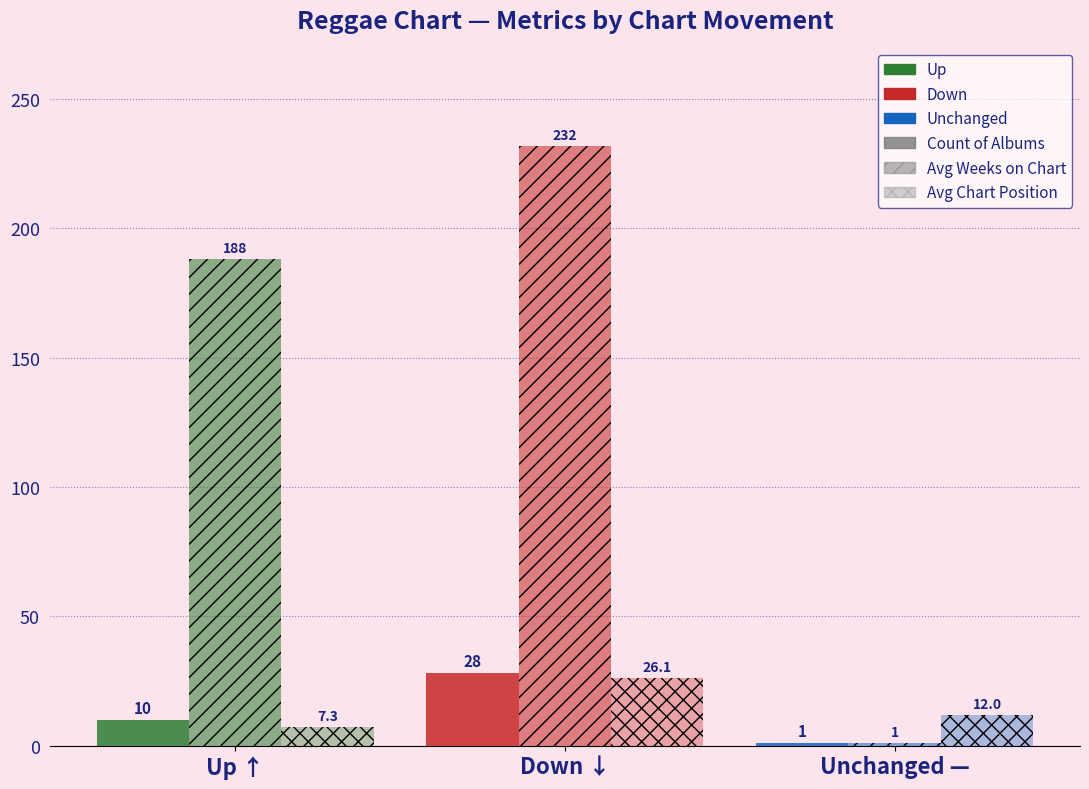

Which label corresponds to the smallest value in the chart?

Unchanged —